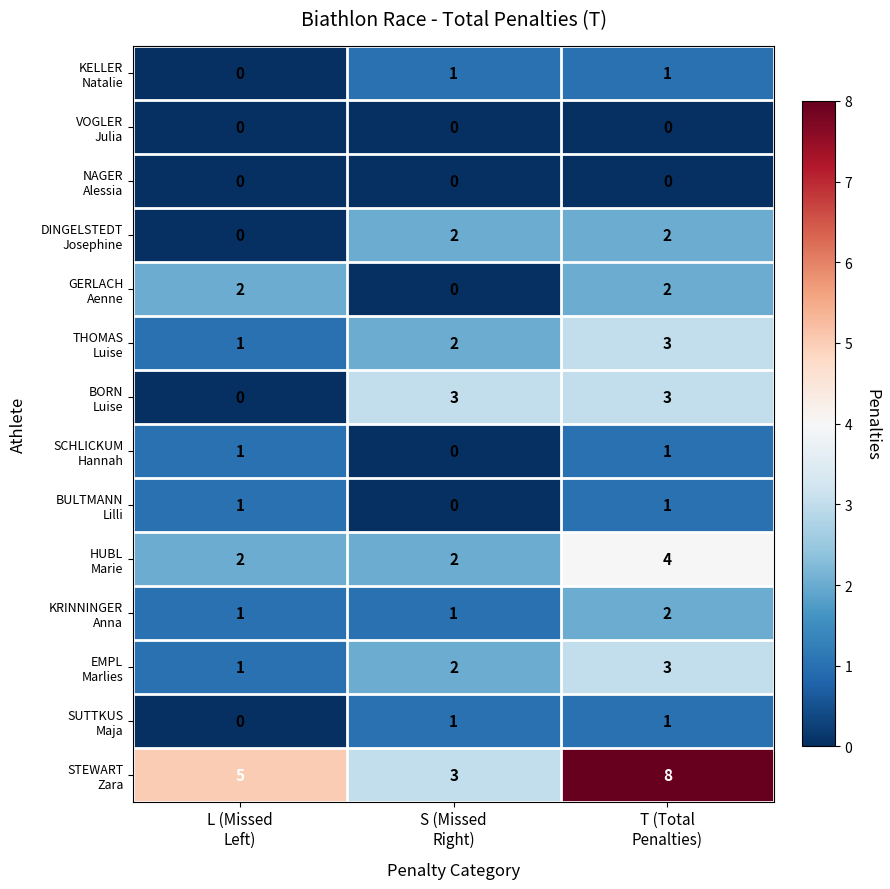

How many categories are shown in the chart?

3